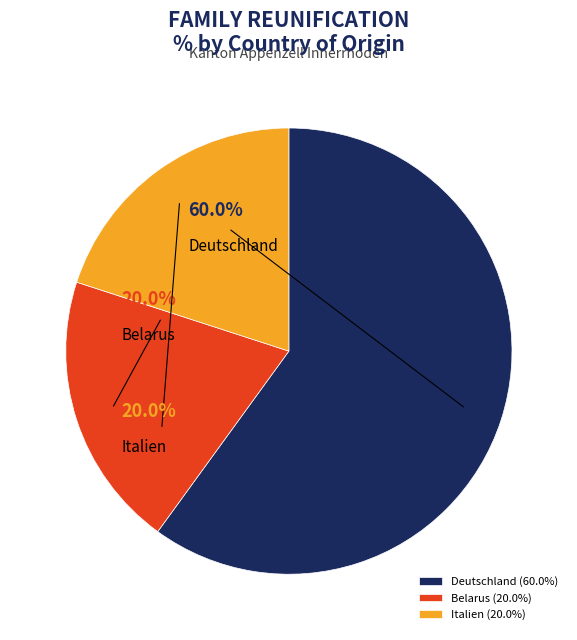

What is the ratio of the value at Belarus to the value at Deutschland?

0.3